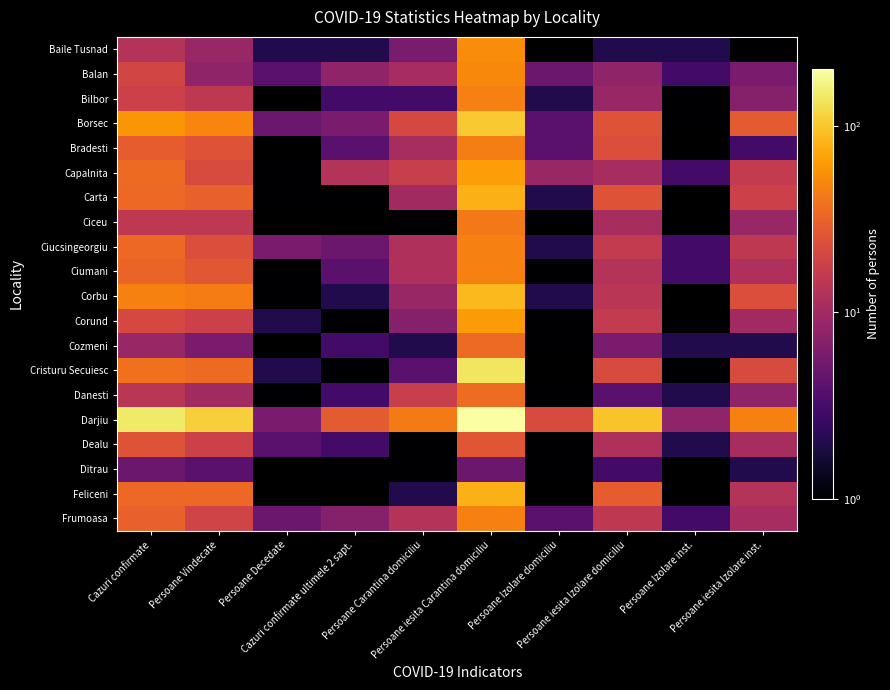

Is it true that Carta equals 0.3 at Persoane Decedate?

False